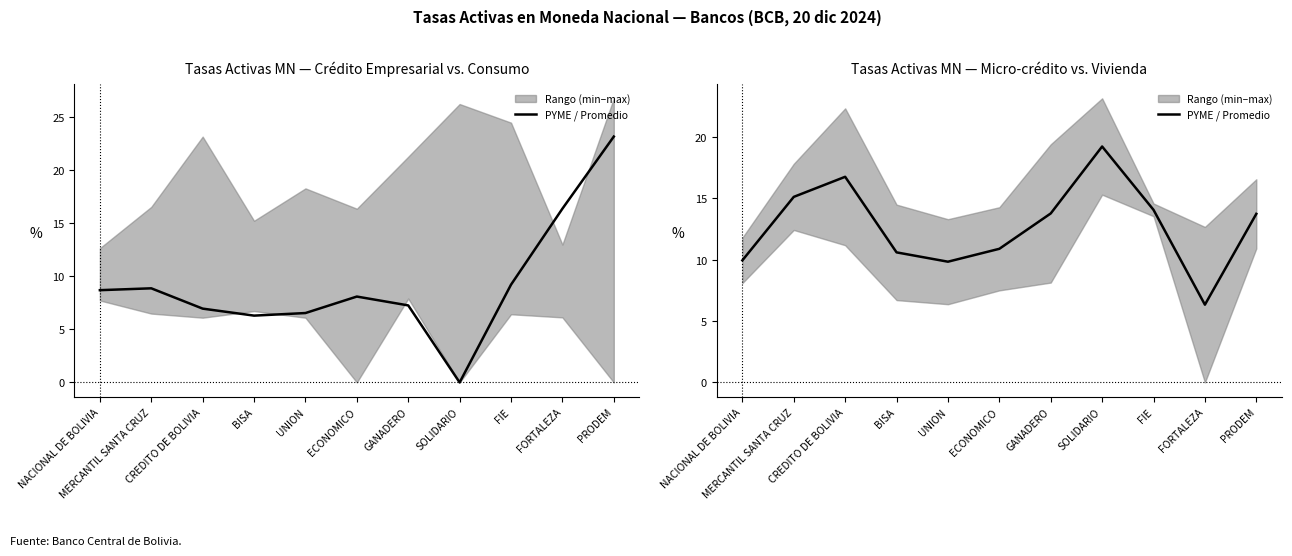

List the labels in order of value, largest first.

SOLIDARIO, CREDITO DE BOLIVIA, MERCANTIL SANTA CRUZ, FIE, GANADERO, PRODEM, ECONOMICO, BISA, NACIONAL DE BOLIVIA, UNION, FORTALEZA